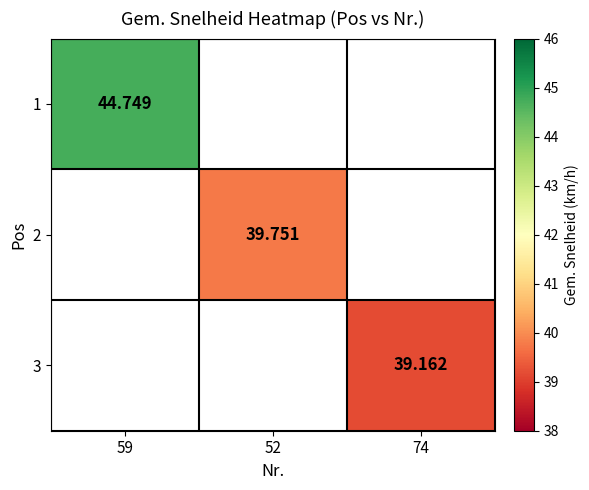

Which label corresponds to the largest value in the chart?

59